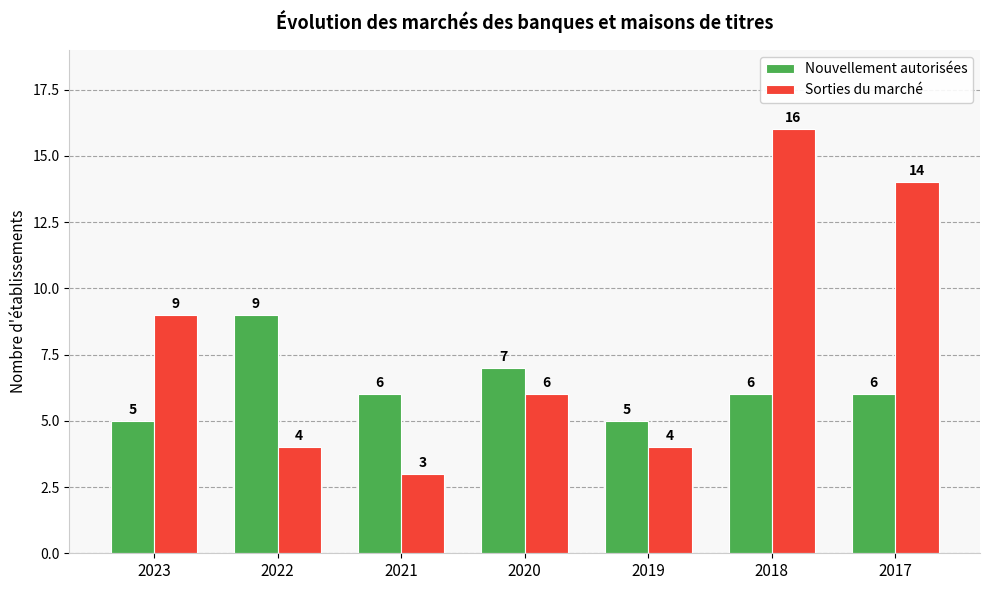

What is the difference between the maximum and minimum values in the Nouvellement autorisées series?

4